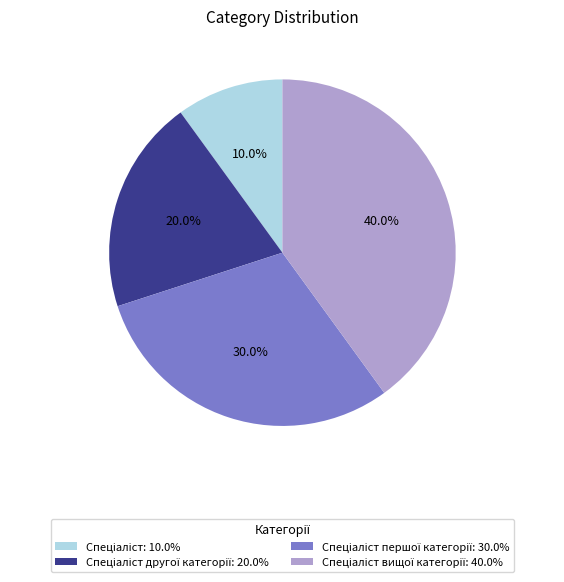

Is there any slice that represents more than half of the pie?

No